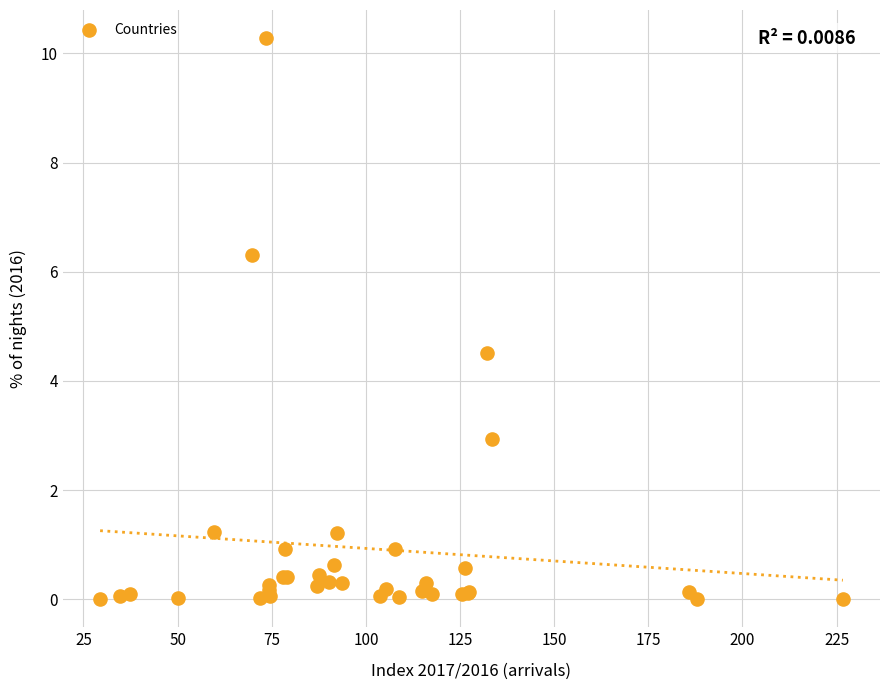

What Y value in the scatter plot is closest to 5?

4.5